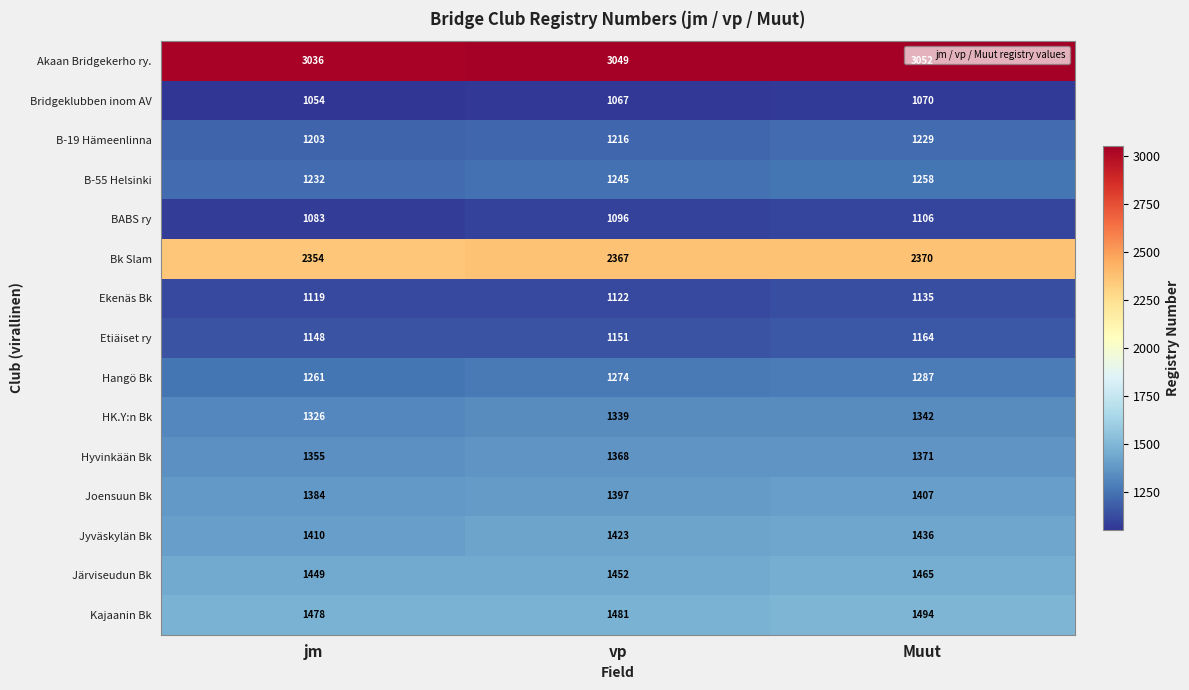

Which series has the largest total across all categories?

Akaan Bridgekerho ry.